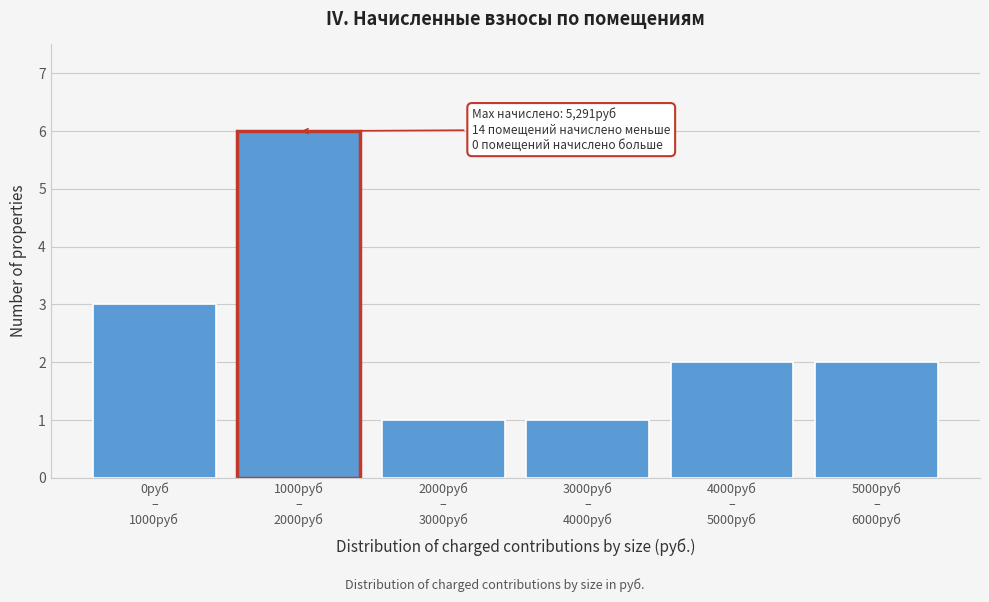

Reading left to right, what are all the values shown in this chart?

3	6	1	1	2	2